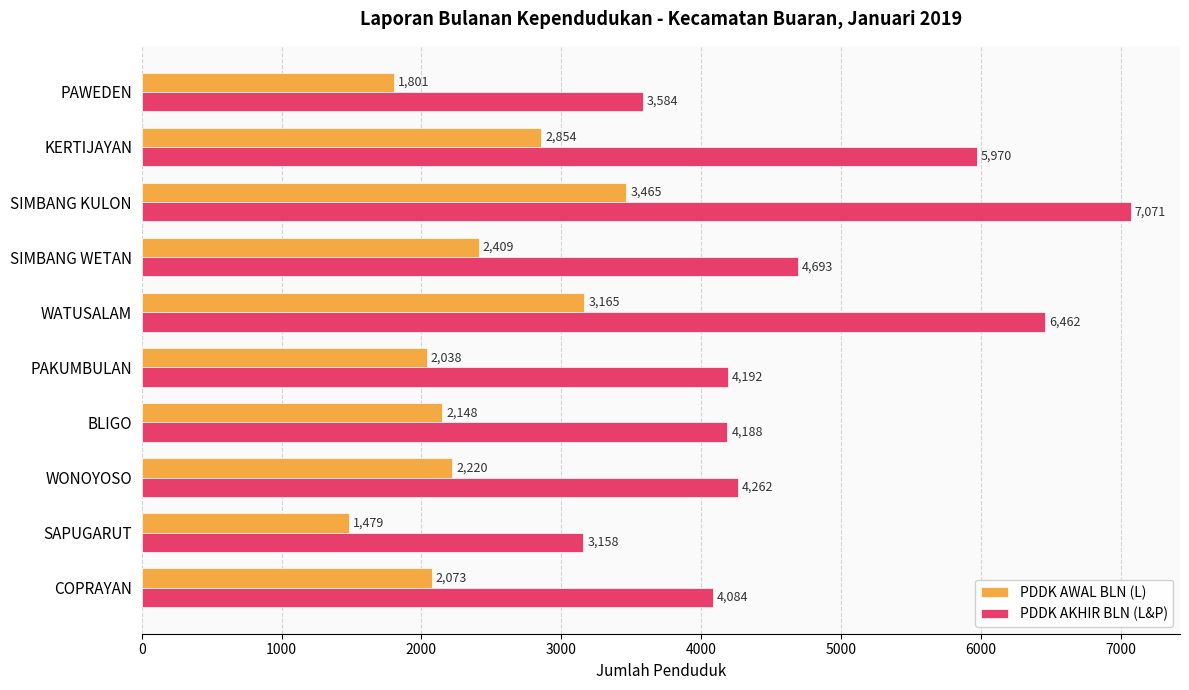

What is the maximum value for PDDK AWAL BLN (L)?

3465